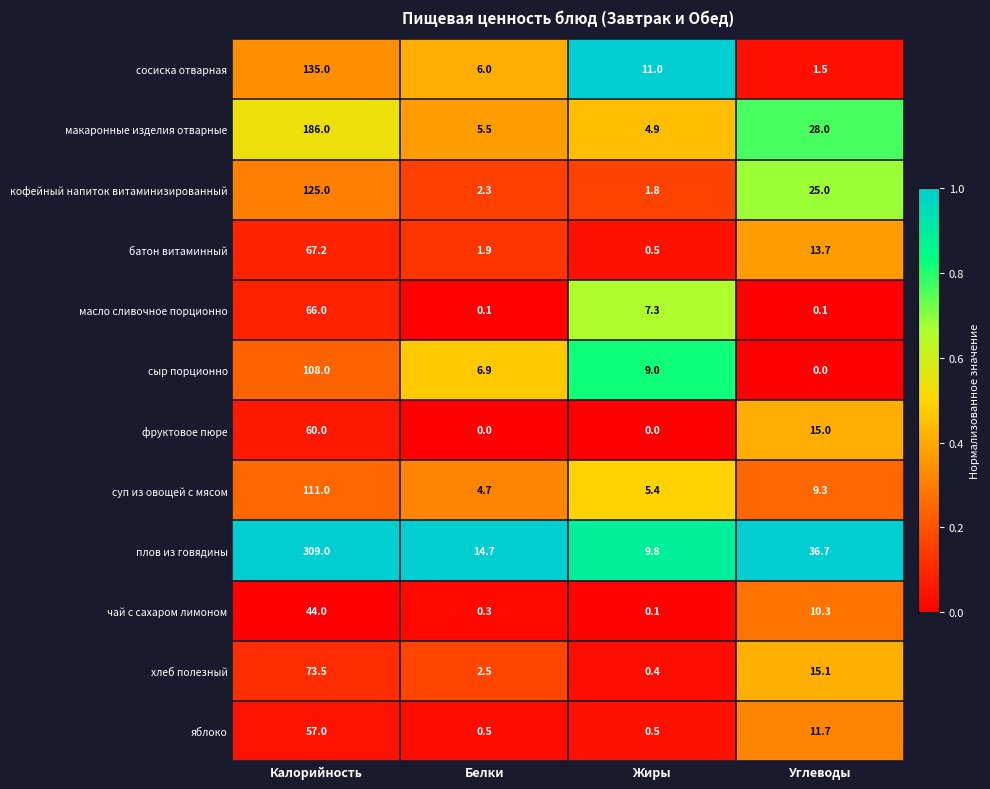

What is the difference between the second highest and second lowest values in the яблоко series?

11.2